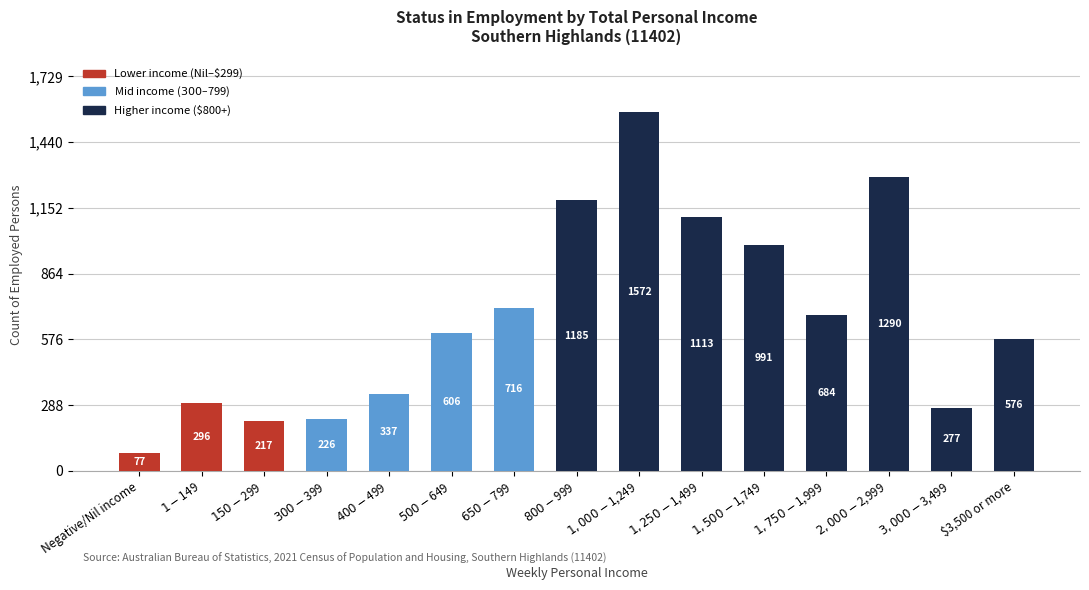

What is the label of the 5th bar from the left?

$400-$499